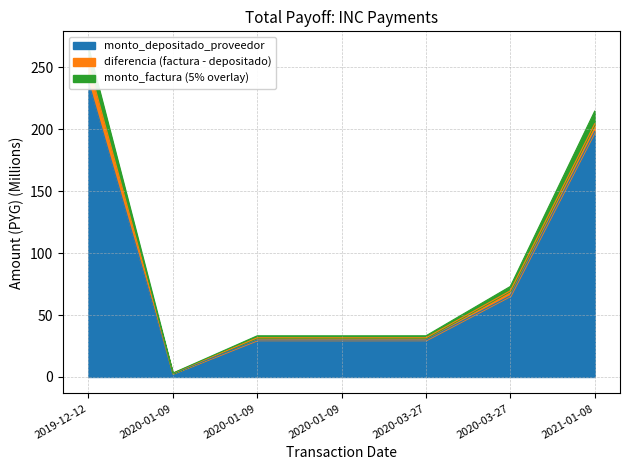

Which has a higher value, 2020-01-09 or 2019-12-12?

2019-12-12